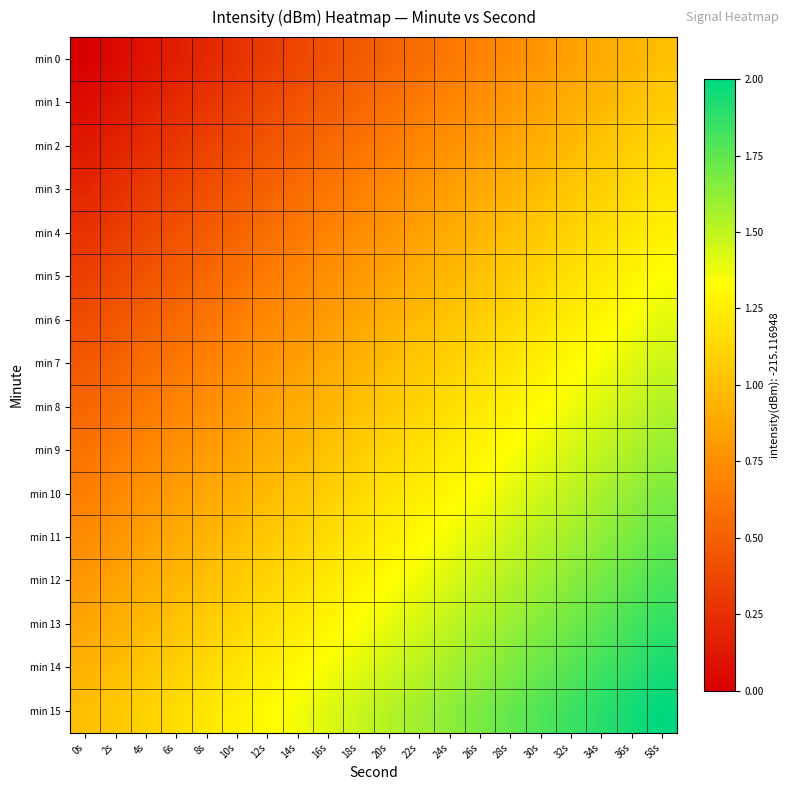

List the series in order of their peak value, highest first.

min 15, min 14, min 13, min 12, min 11, min 10, min 9, min 8, min 7, min 6, min 5, min 4, min 3, min 2, min 1, min 0